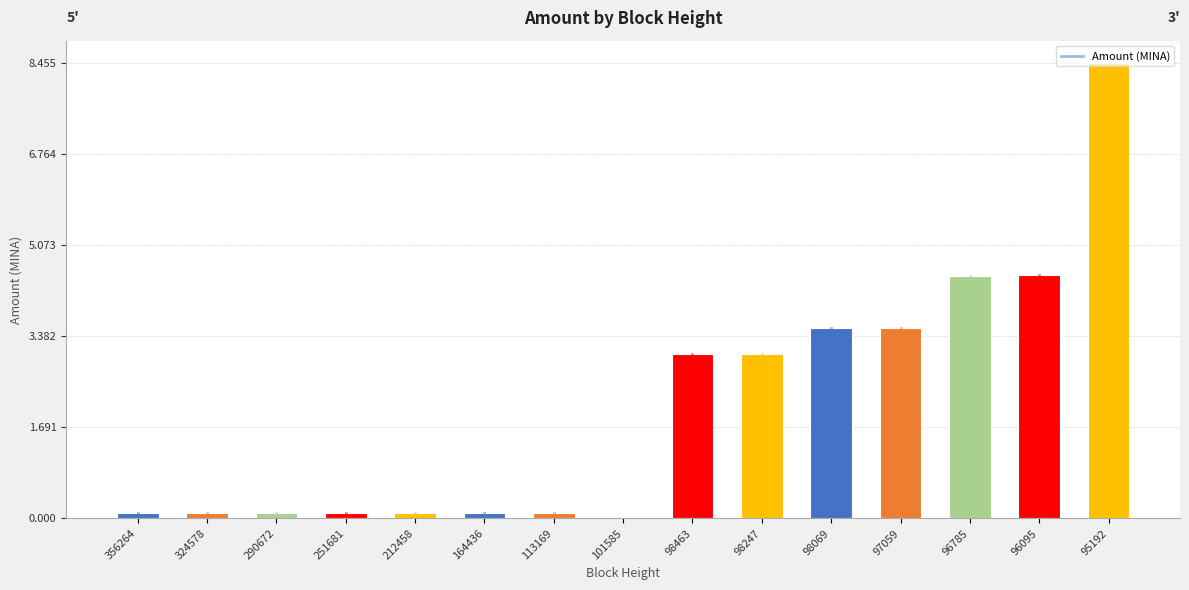

Between 98069 and 95192, which is larger?

95192